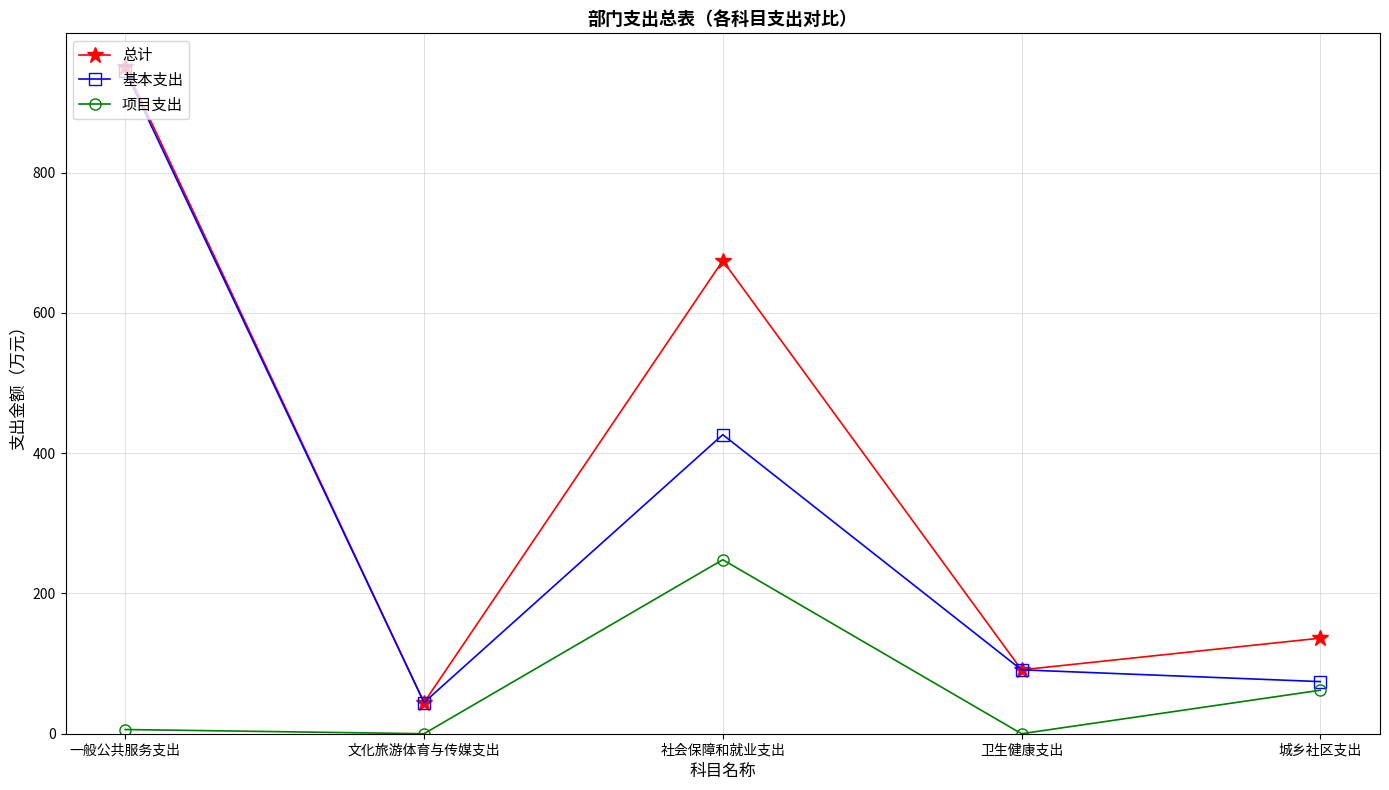

What is the sum of all 项目支出 values?

316.1